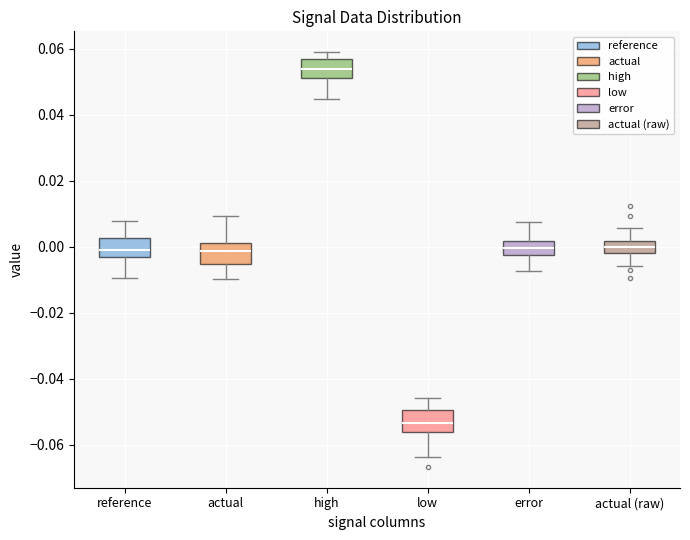

Which box has the highest median line?

high